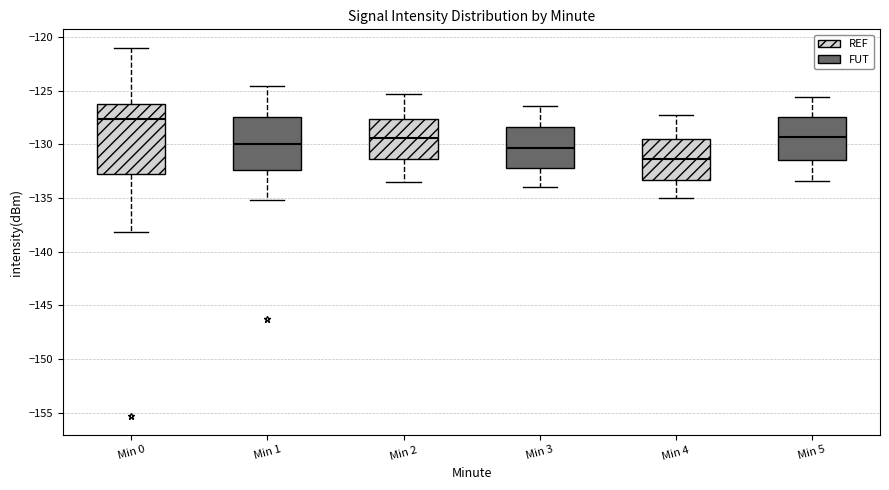

Reading left to right, transcribe this box plot: for each box, give where its median line is, the range the box spans, and where its two whiskers end, as read against the y-axis. The values are not printed on the chart, so give them approximately, as read against the axis.

Min 0: median -127.5, box -132.5 to -126.5, whiskers -138.0 to -121.0
Min 1: median -130.0, box -132.5 to -127.5, whiskers -135.0 to -124.5
Min 2: median -129.5, box -131.5 to -127.5, whiskers -133.5 to -125.5
Min 3: median -130.5, box -132.0 to -128.5, whiskers -134.0 to -126.5
Min 4: median -131.5, box -133.5 to -129.5, whiskers -135.0 to -127.5
Min 5: median -129.5, box -131.5 to -127.5, whiskers -133.5 to -125.5